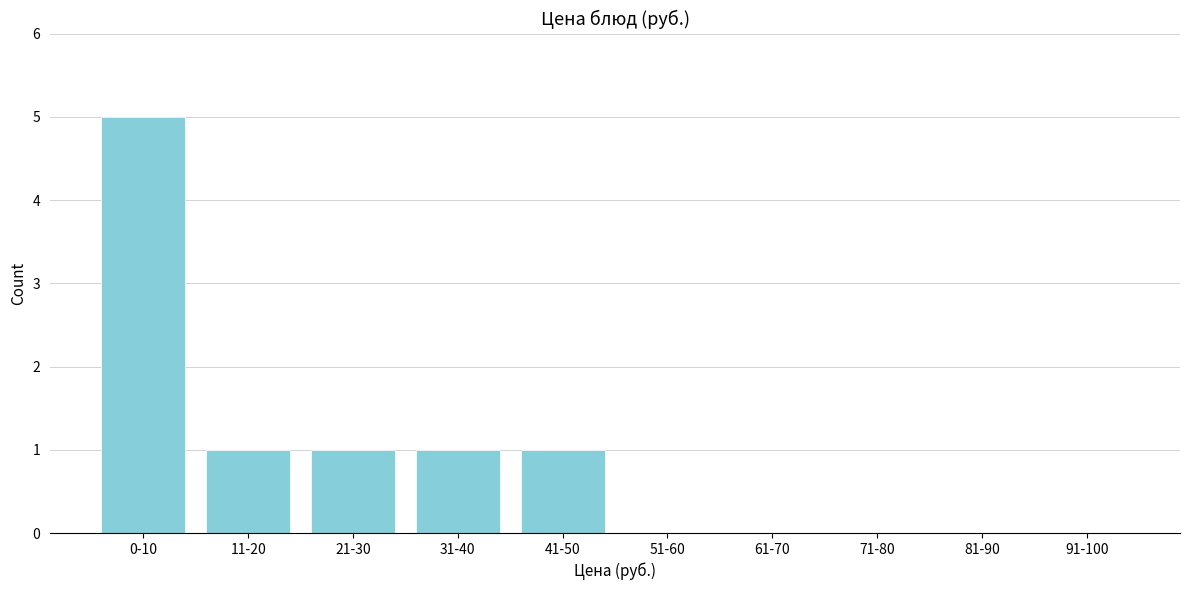

Reading left to right, what are all the values shown in this chart?

0-10=5	11-20=1	21-30=1	31-40=1	41-50=1	51-60=0	61-70=0	71-80=0	81-90=0	91-100=0